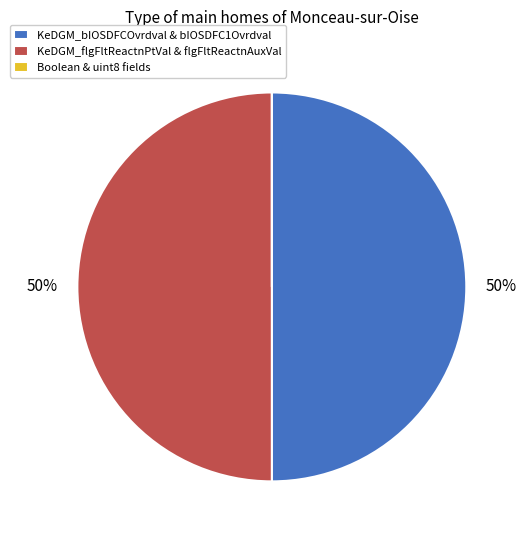

The KeDGM_bIOSDFCOvrdval & bIOSDFC1Ovrdval slice represents 50% of the pie. True or false?

True